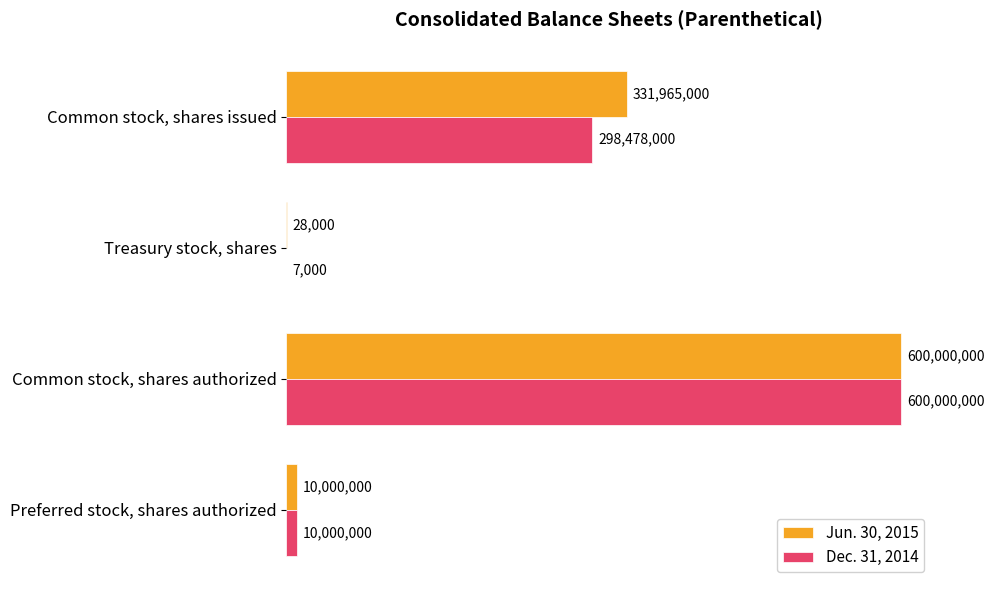

What is the value of the Jun. 30, 2015 bar at the 3rd from the left?

600000000